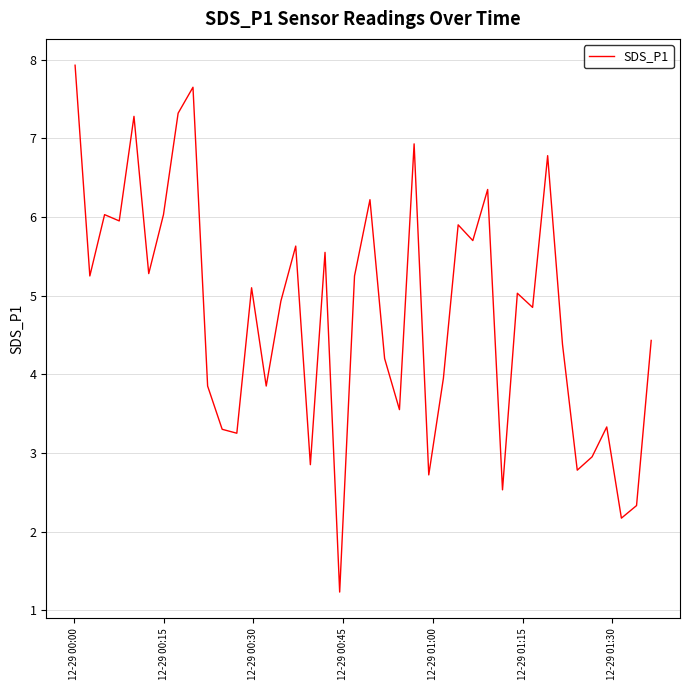

What is the difference between the maximum and second lowest values?

5.8